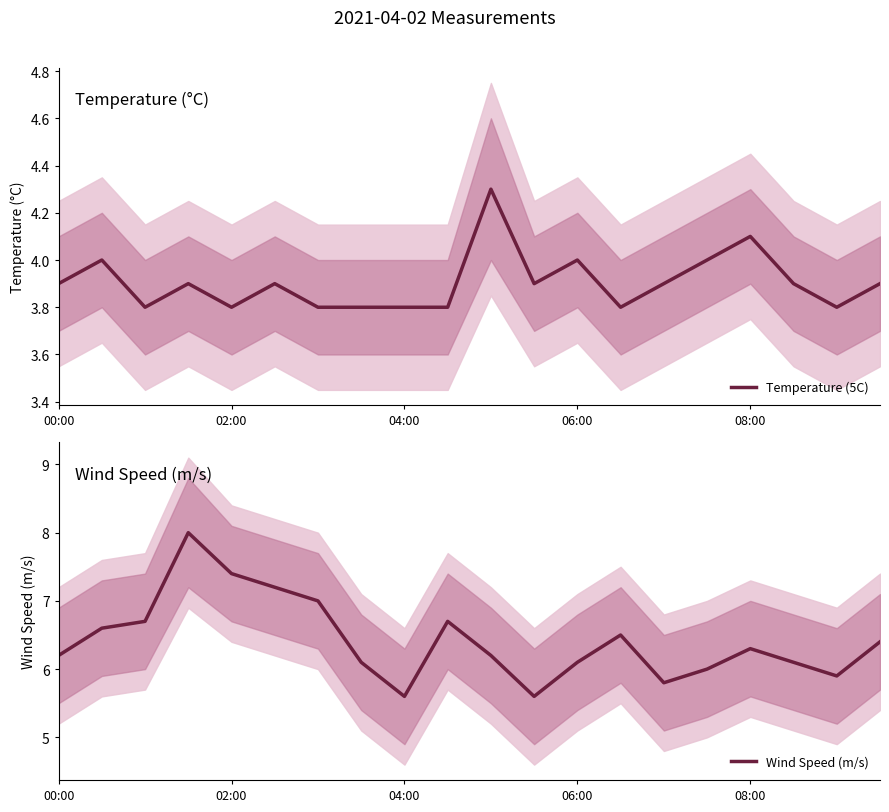

What is the maximum value for Temperature (5C)?

4.3